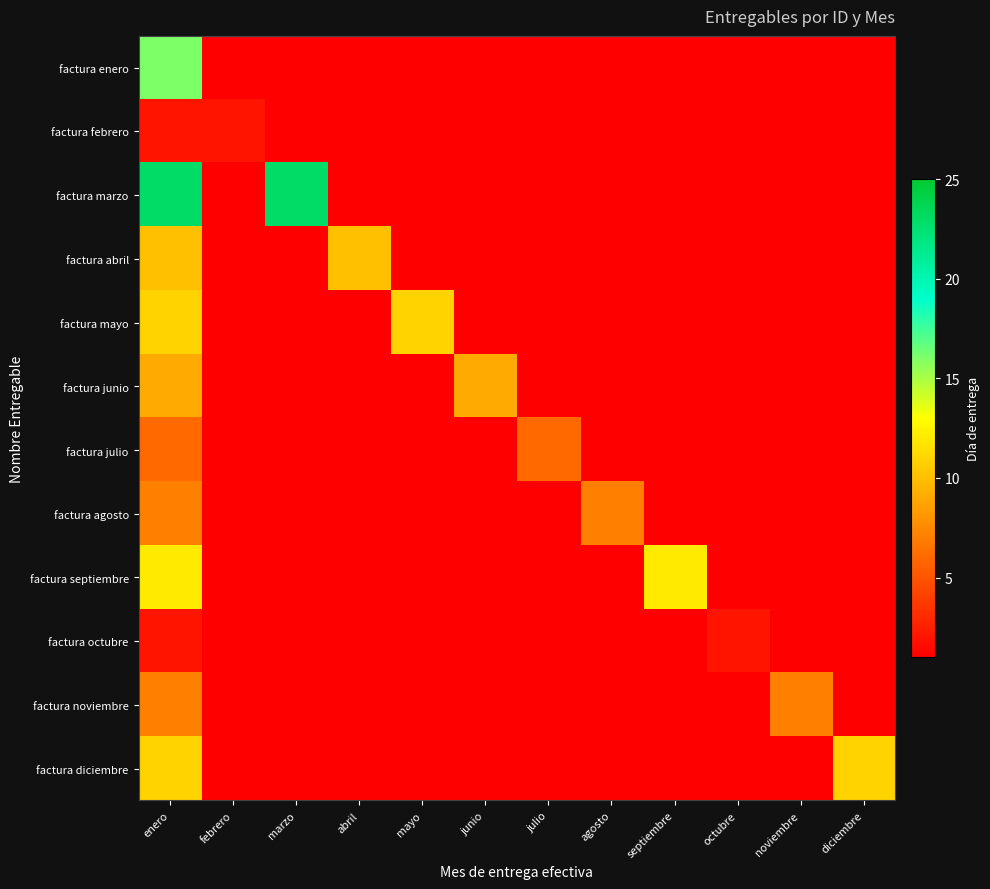

At which category is the sum across all series the highest?

enero